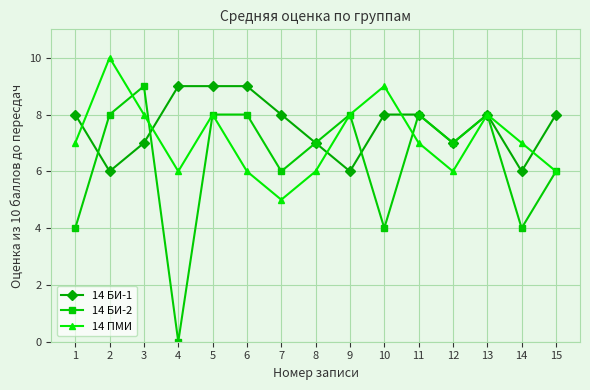

What is the difference between the second highest and minimum values in the 14 ПМИ series?

4